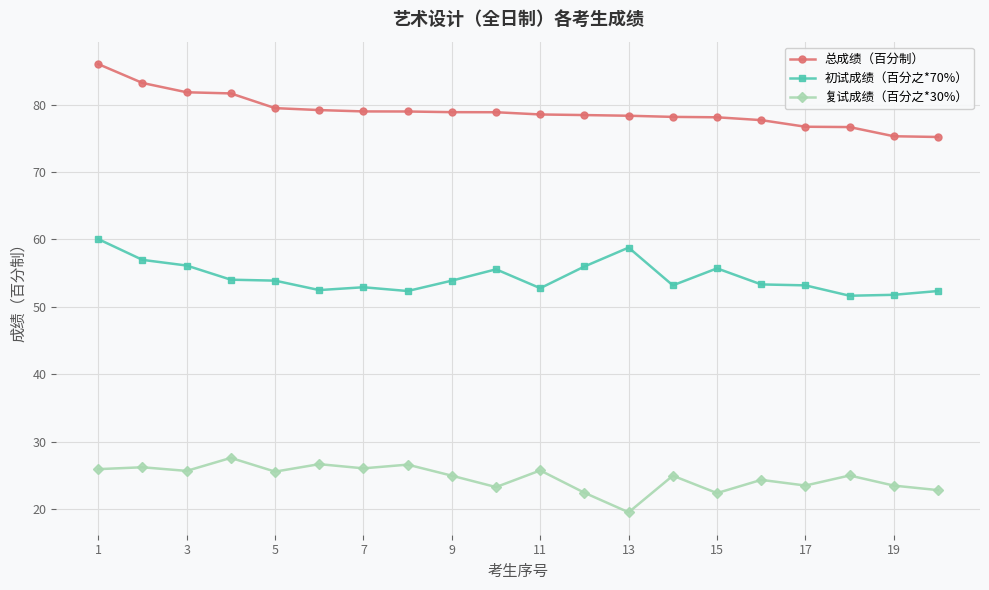

Which series has the largest range (max minus min)?

总成绩（百分制）